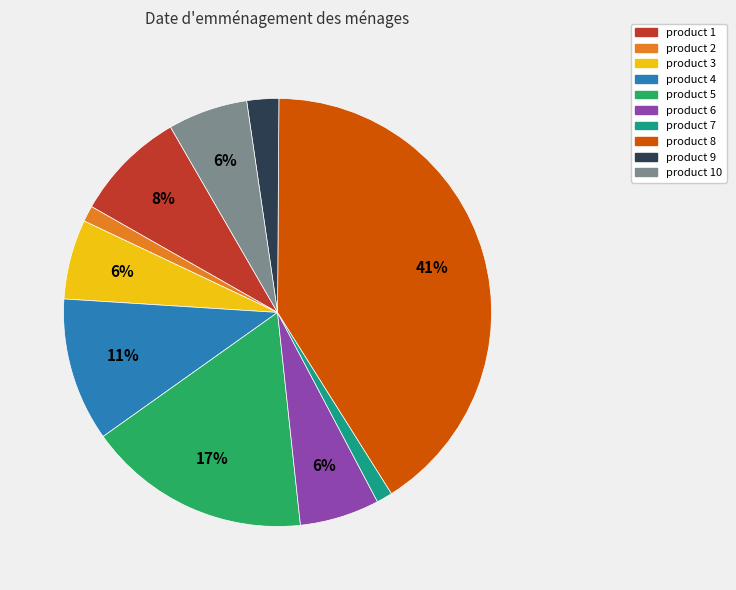

Does product 5 account for over 50% of the chart?

No